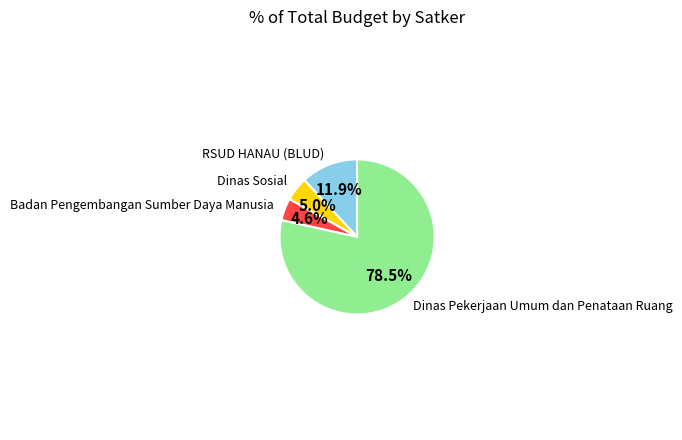

Is there a majority slice in this chart?

Yes